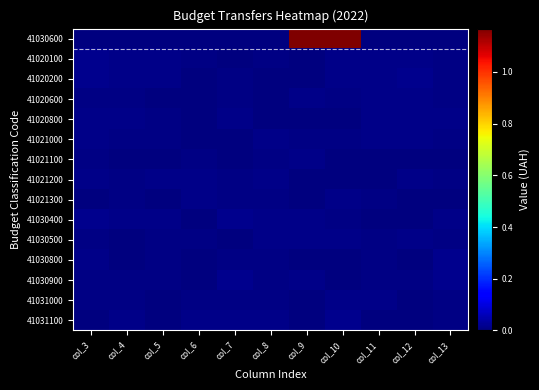

Which series has the widest spread of values?

41030600